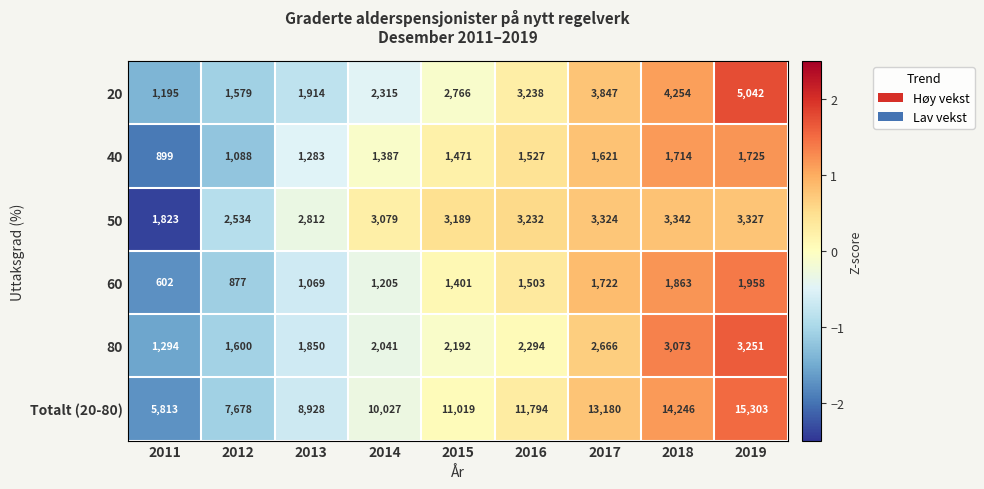

At how many categories does at least one series exceed 9954?

6